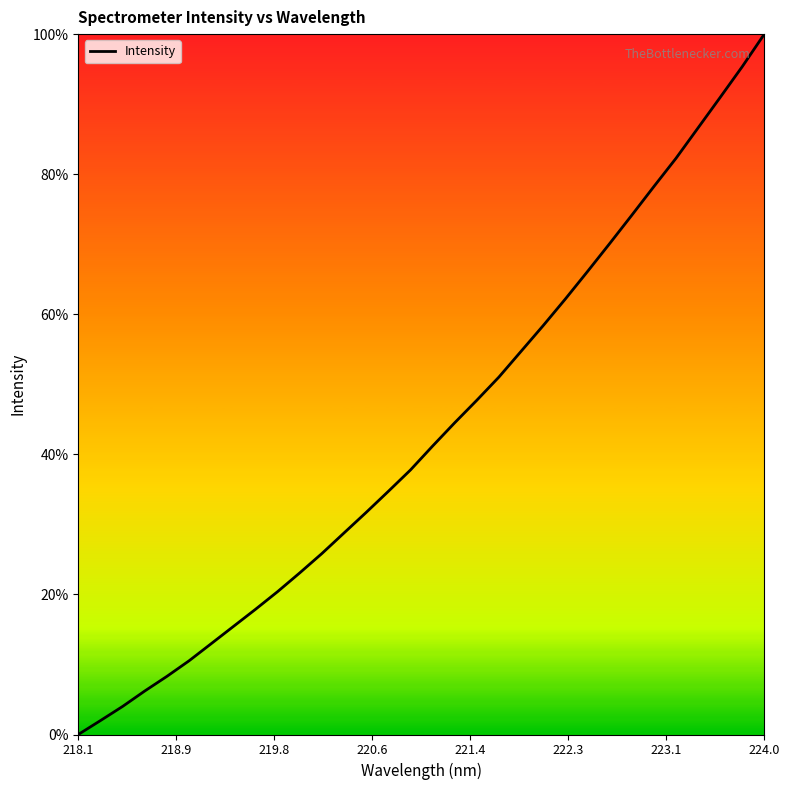

How many lines are shown in the chart?

1